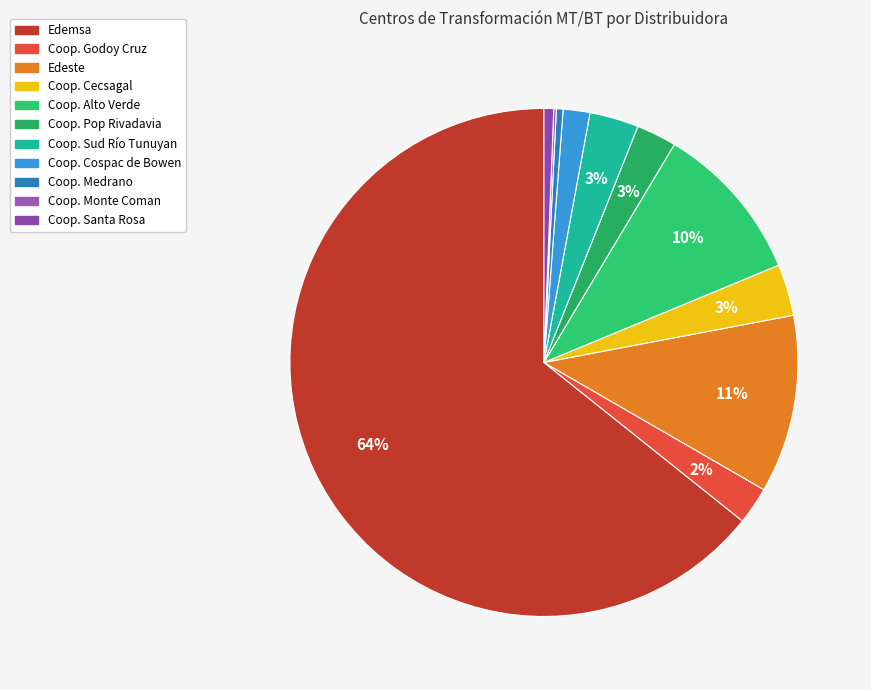

Rank the categories by value from lowest to highest.

Coop. Monte Coman, Coop. Medrano, Coop. Santa Rosa, Coop. Cospac de Bowen, Coop. Godoy Cruz, Coop. Pop Rivadavia, Coop. Sud Río Tunuyan, Coop. Cecsagal, Coop. Alto Verde, Edeste, Edemsa